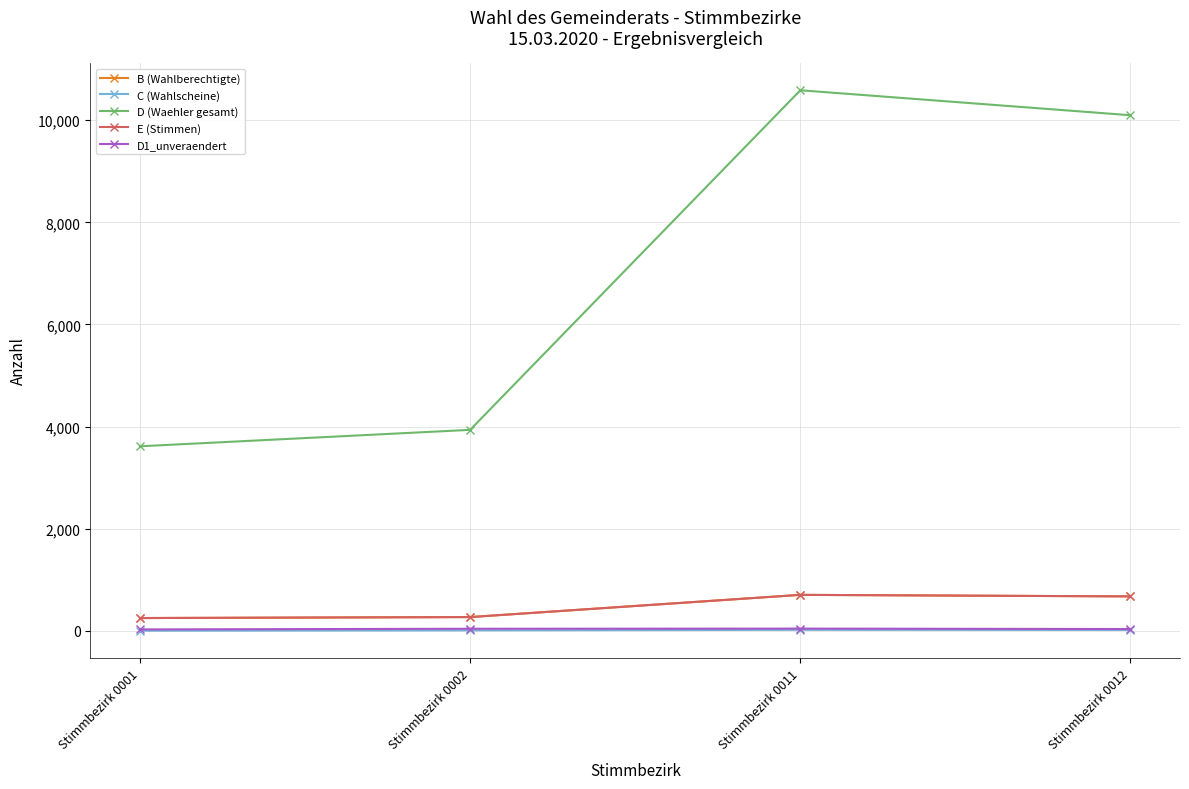

At which category does E (Stimmen) reach its first local peak?

Stimmbezirk 0011